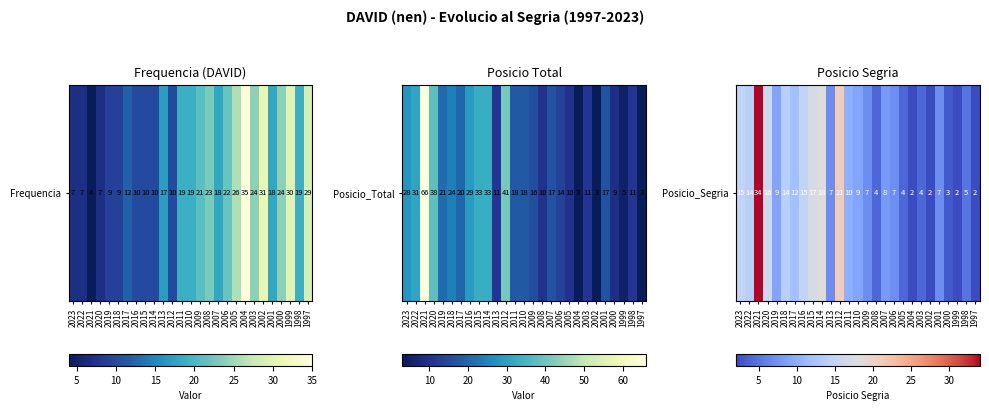

List the labels in order of value, smallest first.

2004, 2002, 1999, 1997, 2000, 2008, 2005, 2003, 1998, 2013, 2009, 2006, 2001, 2007, 2019, 2010, 2011, 2017, 2022, 2018, 2023, 2016, 2020, 2015, 2014, 2012, 2021